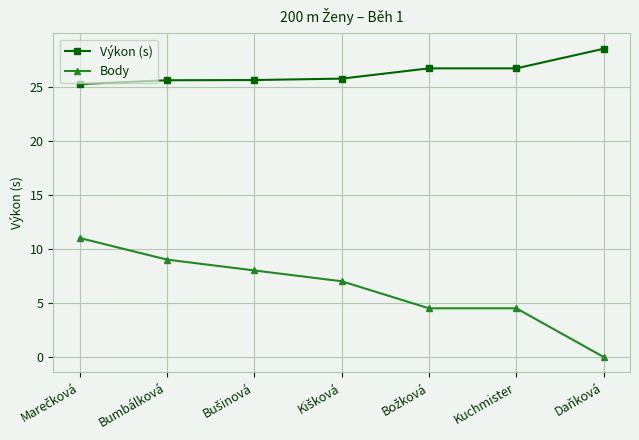

List the series in order of their overall mean, highest first.

Výkon (s), Body